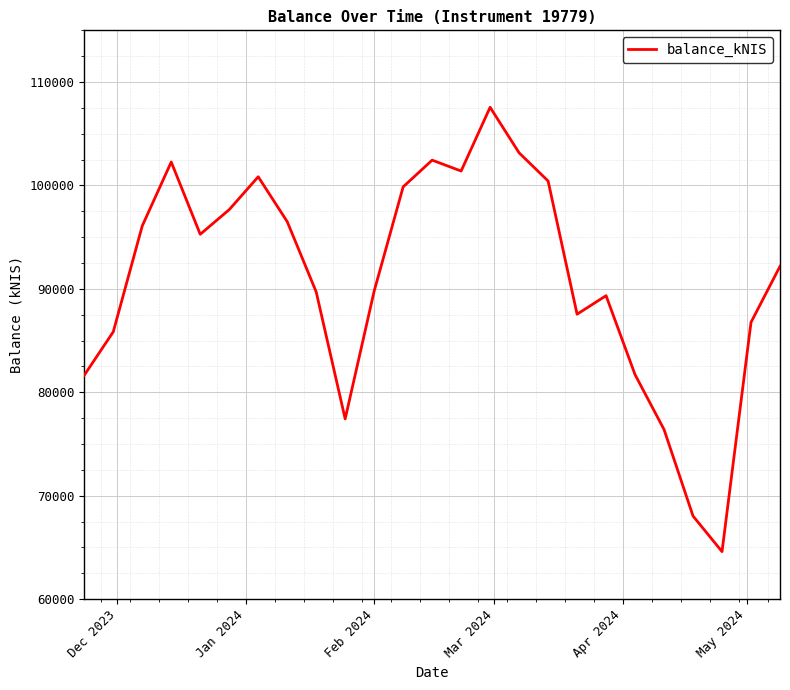

True or false: the data has more than 1 interior local peaks.

True